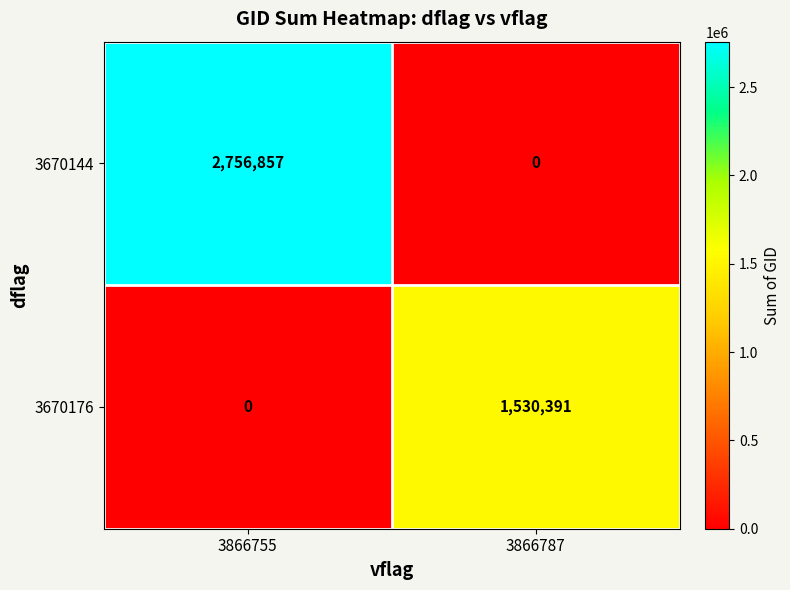

Reading left to right, list all the values displayed in this chart.

3670144: 2756857	0
3670176: 0	1530391